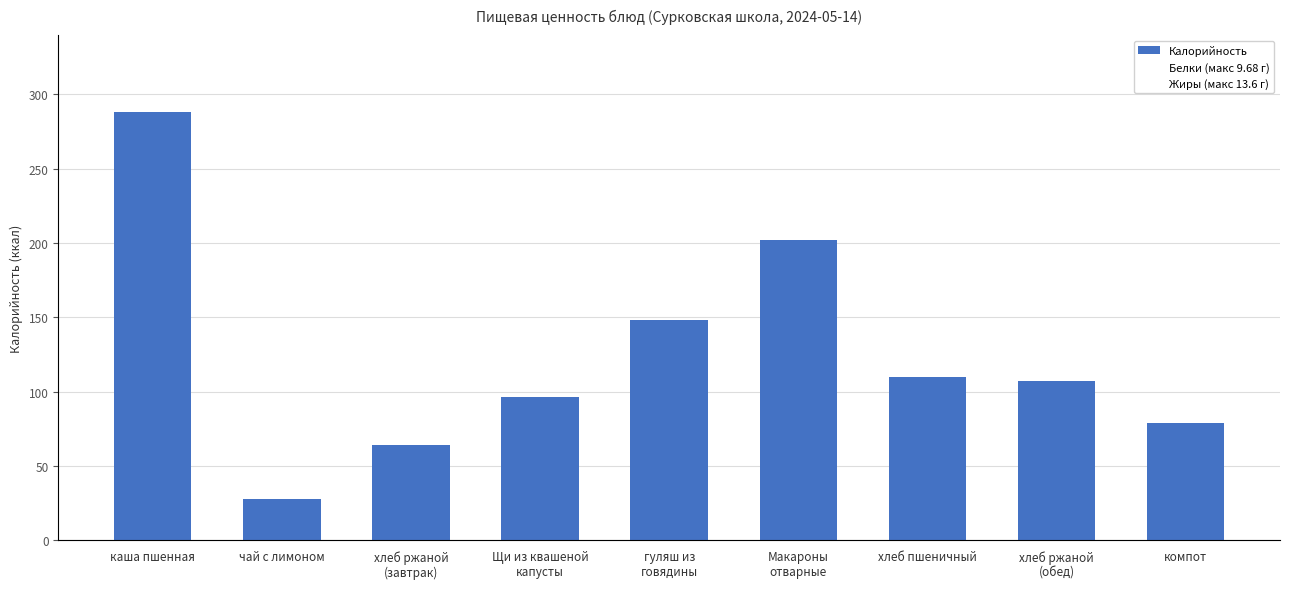

What is the difference between the Калорийность values at Щи из квашеной
капусты and гуляш из
говядины?

51.9